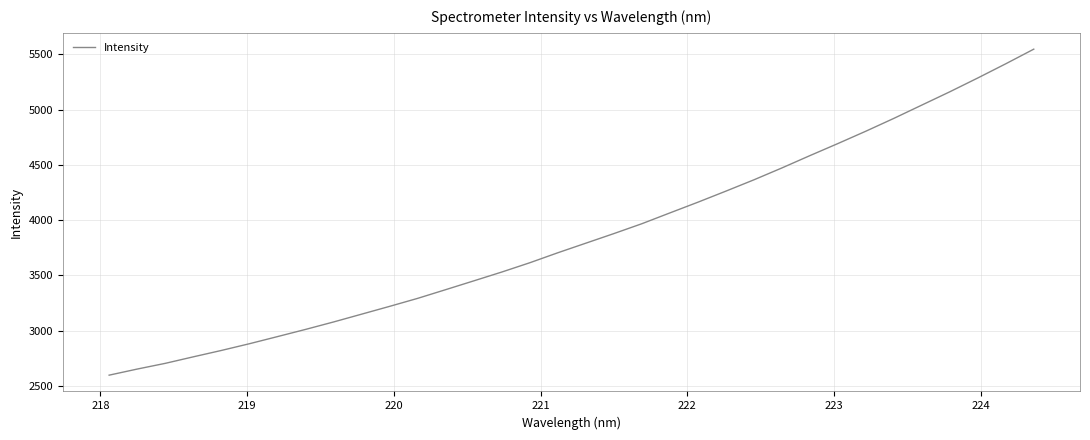

What is the difference between the maximum and minimum values?

2950.8